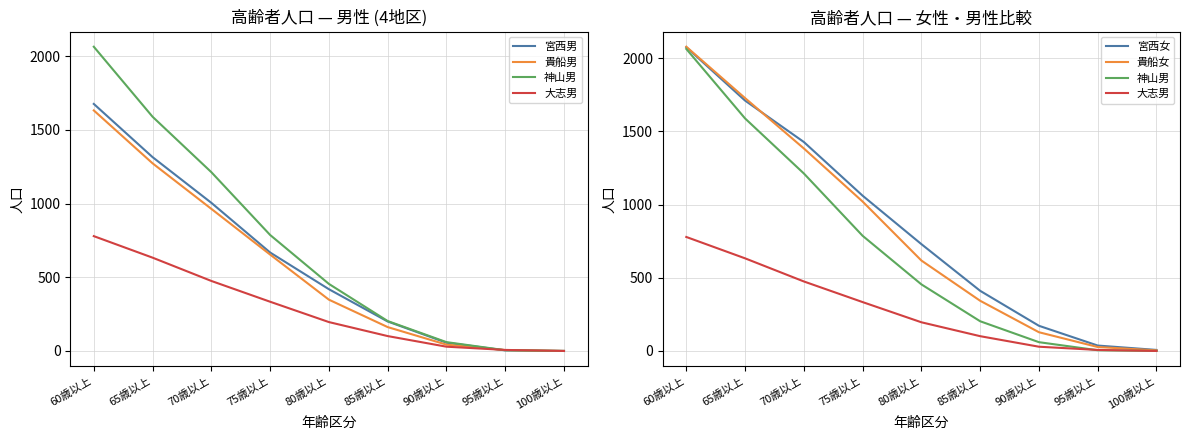

What is the sum of all 神山男 values?

6376